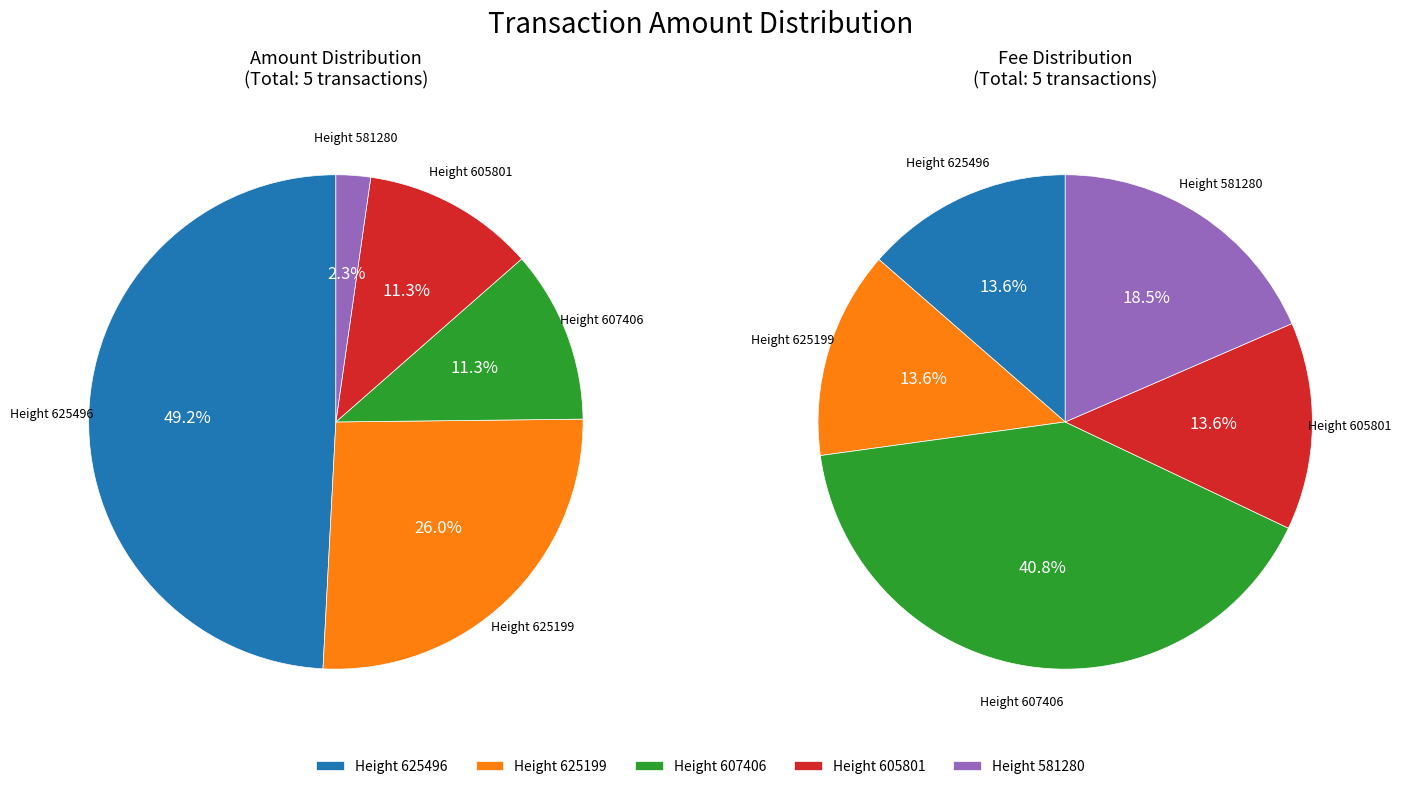

To the nearest percent, what is the combined percentage of 607406 and 605801?

23%